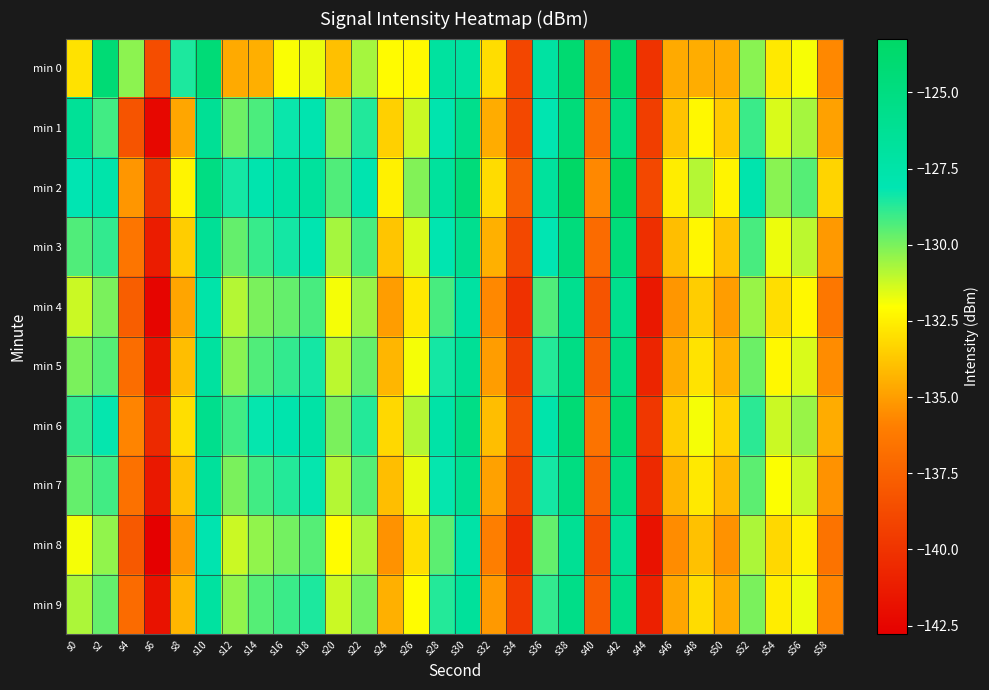

Reading left to right, extract all data points from this chart.

min 0: s0=-132.9	s2=-124.2	s4=-130.3	s6=-138.6	s8=-128.6	s10=-124.4	s12=-134.6	s14=-134.5	s16=-132.0	s18=-131.7	s20=-133.9	s22=-130.7	s24=-132.2	s26=-132.2	s28=-126.9	s30=-127.0	s32=-133.1	s34=-139.0	s36=-127.1	s38=-124.0	s40=-137.6	s42=-123.5	s44=-140.0	s46=-134.6	s48=-134.5	s50=-134.6	s52=-130.2	s54=-132.7	s56=-131.9	s58=-135.7
min 1: s0=-126.4	s2=-129.1	s4=-138.3	s6=-142.4	s8=-134.7	s10=-126.3	s12=-129.8	s14=-129.3	s16=-128.3	s18=-127.9	s20=-130.1	s22=-128.7	s24=-133.5	s26=-131.2	s28=-127.9	s30=-125.7	s32=-134.6	s34=-138.9	s36=-128.0	s38=-124.6	s40=-136.8	s42=-124.9	s44=-139.5	s46=-133.9	s48=-132.2	s50=-133.7	s52=-129.0	s54=-131.5	s56=-130.7	s58=-134.9
min 2: s0=-128.1	s2=-127.7	s4=-135.2	s6=-140.0	s8=-132.3	s10=-125.1	s12=-128.5	s14=-127.9	s16=-127.2	s18=-126.8	s20=-129.3	s22=-127.9	s24=-132.5	s26=-130.1	s28=-126.8	s30=-124.6	s32=-133.1	s34=-137.6	s36=-126.8	s38=-123.2	s40=-135.7	s42=-123.2	s44=-138.9	s46=-132.6	s48=-130.9	s50=-132.3	s52=-127.8	s54=-130.2	s56=-129.5	s58=-133.3
min 3: s0=-129.3	s2=-128.9	s4=-136.5	s6=-141.2	s8=-133.6	s10=-126.3	s12=-129.7	s14=-129.0	s16=-128.5	s18=-128.0	s20=-130.7	s22=-129.2	s24=-133.8	s26=-131.5	s28=-128.0	s30=-125.9	s32=-134.5	s34=-138.9	s36=-128.1	s38=-124.7	s40=-137.0	s42=-124.6	s44=-140.2	s46=-134.0	s48=-132.3	s50=-133.9	s52=-129.2	s54=-131.8	s56=-131.0	s58=-135.1
min 4: s0=-131.2	s2=-130.0	s4=-137.7	s6=-142.5	s8=-134.8	s10=-127.6	s12=-130.9	s14=-130.0	s16=-129.7	s18=-129.2	s20=-131.9	s22=-130.5	s24=-135.0	s26=-132.7	s28=-129.2	s30=-127.1	s32=-135.7	s34=-140.1	s36=-129.3	s38=-125.9	s40=-138.2	s42=-125.8	s44=-141.5	s46=-135.2	s48=-133.6	s50=-135.0	s52=-130.5	s54=-133.0	s56=-132.2	s58=-136.3
min 5: s0=-130.0	s2=-129.5	s4=-136.9	s6=-141.7	s8=-134.0	s10=-126.9	s12=-130.2	s14=-129.3	s16=-128.9	s18=-128.5	s20=-131.0	s22=-129.7	s24=-134.2	s26=-131.9	s28=-128.5	s30=-126.3	s32=-135.0	s34=-139.5	s36=-128.7	s38=-125.2	s40=-137.6	s42=-125.1	s44=-140.8	s46=-134.6	s48=-132.9	s50=-134.3	s52=-129.8	s54=-132.2	s56=-131.5	s58=-135.6
min 6: s0=-128.9	s2=-128.2	s4=-135.8	s6=-140.6	s8=-133.0	s10=-125.8	s12=-129.1	s14=-128.2	s16=-127.8	s18=-127.3	s20=-130.0	s22=-128.7	s24=-133.2	s26=-130.9	s28=-127.5	s30=-125.3	s32=-134.0	s34=-138.5	s36=-127.7	s38=-124.2	s40=-136.6	s42=-124.1	s44=-139.8	s46=-133.6	s48=-131.9	s50=-133.3	s52=-128.8	s54=-131.2	s56=-130.5	s58=-134.6
min 7: s0=-129.7	s2=-129.1	s4=-136.7	s6=-141.5	s8=-133.9	s10=-126.7	s12=-130.0	s14=-129.1	s16=-128.7	s18=-128.2	s20=-130.9	s22=-129.5	s24=-134.0	s26=-131.7	s28=-128.2	s30=-126.1	s32=-134.9	s34=-139.2	s36=-128.5	s38=-125.0	s40=-137.3	s42=-125.0	s44=-140.6	s46=-134.3	s48=-132.7	s50=-134.1	s52=-129.6	s54=-132.0	s56=-131.2	s58=-135.3
min 8: s0=-131.9	s2=-130.3	s4=-138.0	s6=-142.8	s8=-135.1	s10=-127.9	s12=-131.2	s14=-130.3	s16=-129.9	s18=-129.5	s20=-132.1	s22=-130.8	s24=-135.3	s26=-133.0	s28=-129.6	s30=-127.5	s32=-136.0	s34=-140.5	s36=-129.7	s38=-126.2	s40=-138.6	s42=-126.2	s44=-141.8	s46=-135.6	s48=-133.9	s50=-135.3	s52=-130.8	s54=-133.2	s56=-132.5	s58=-136.6
min 9: s0=-130.8	s2=-129.7	s4=-137.0	s6=-141.8	s8=-134.2	s10=-127.0	s12=-130.3	s14=-129.5	s16=-129.0	s18=-128.6	s20=-131.2	s22=-129.9	s24=-134.5	s26=-132.1	s28=-128.7	s30=-126.7	s32=-135.1	s34=-139.7	s36=-128.9	s38=-125.5	s40=-137.8	s42=-125.5	s44=-141.0	s46=-134.8	s48=-133.1	s50=-134.6	s52=-130.0	s54=-132.6	s56=-131.8	s58=-135.8